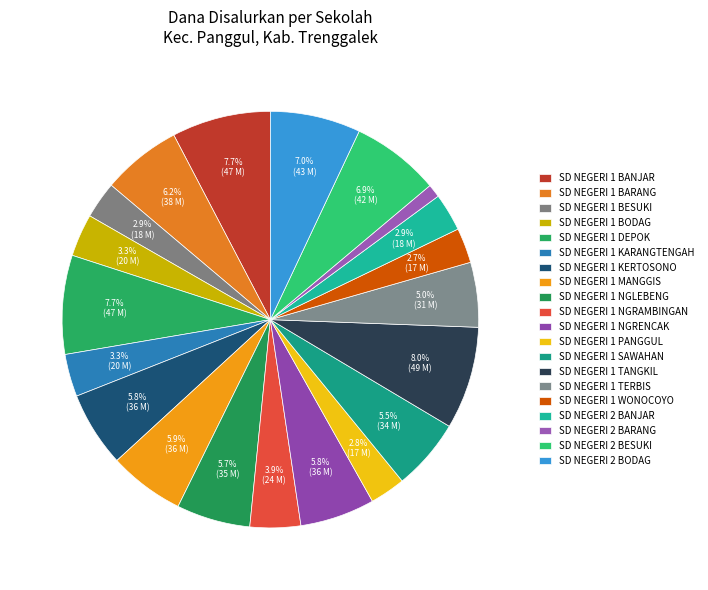

Which category has the biggest portion of the pie?

SD NEGERI 1 TANGKIL